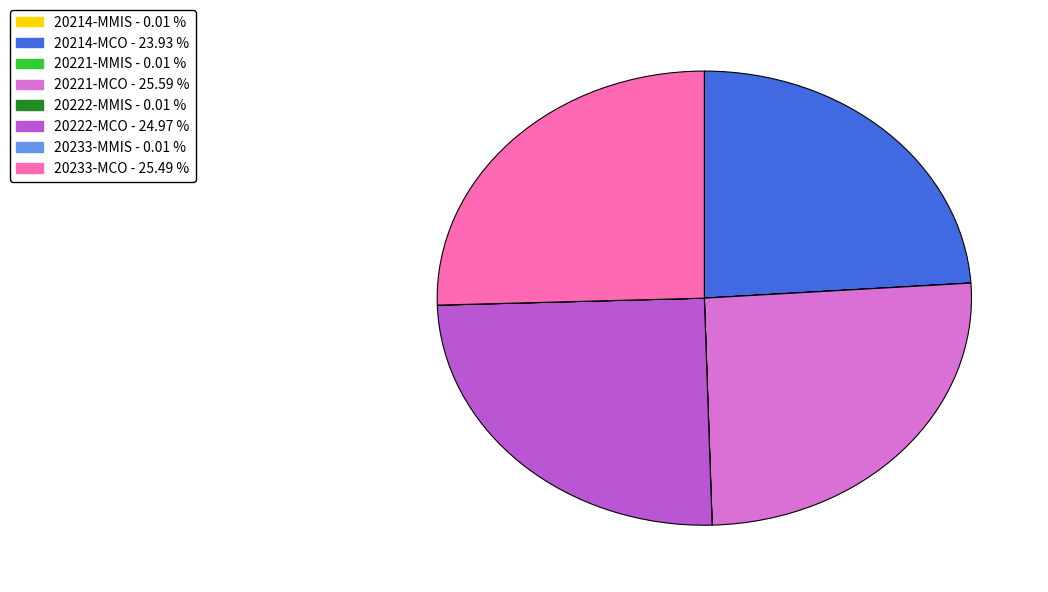

Is there any slice that represents more than half of the pie?

No